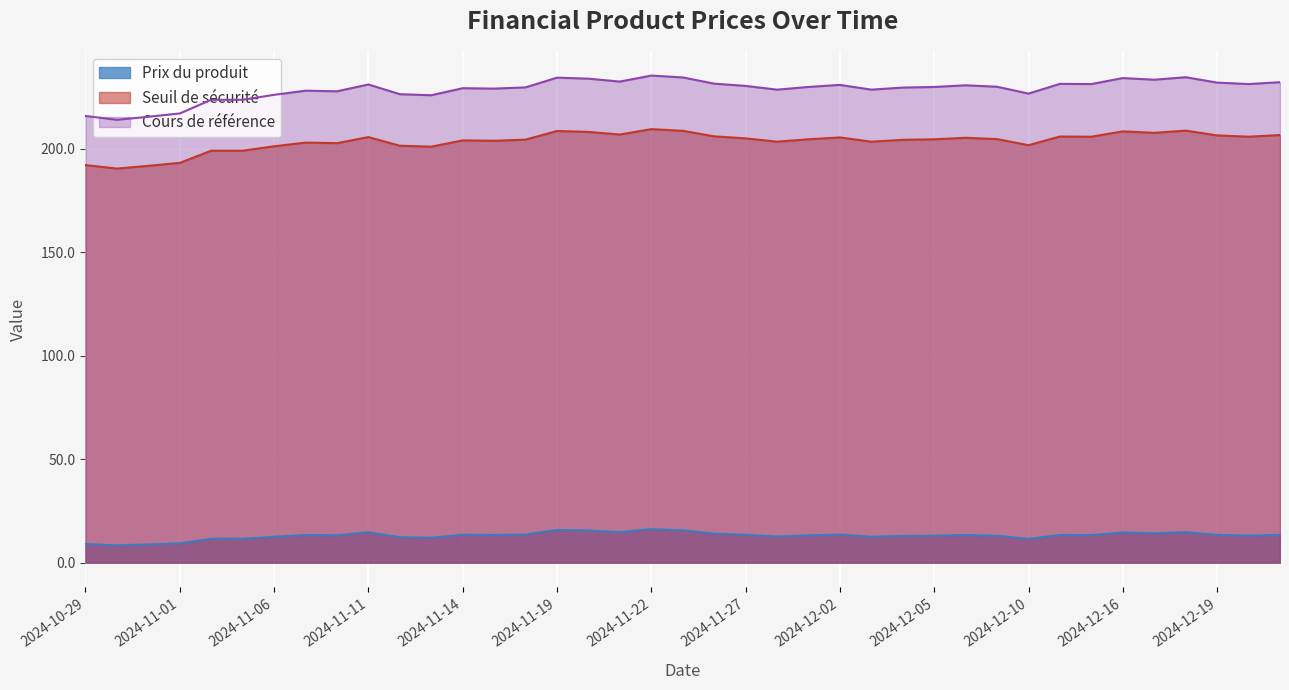

What are all the series names shown in the legend?

Prix du produit, Seuil de sécurité, Cours de référence